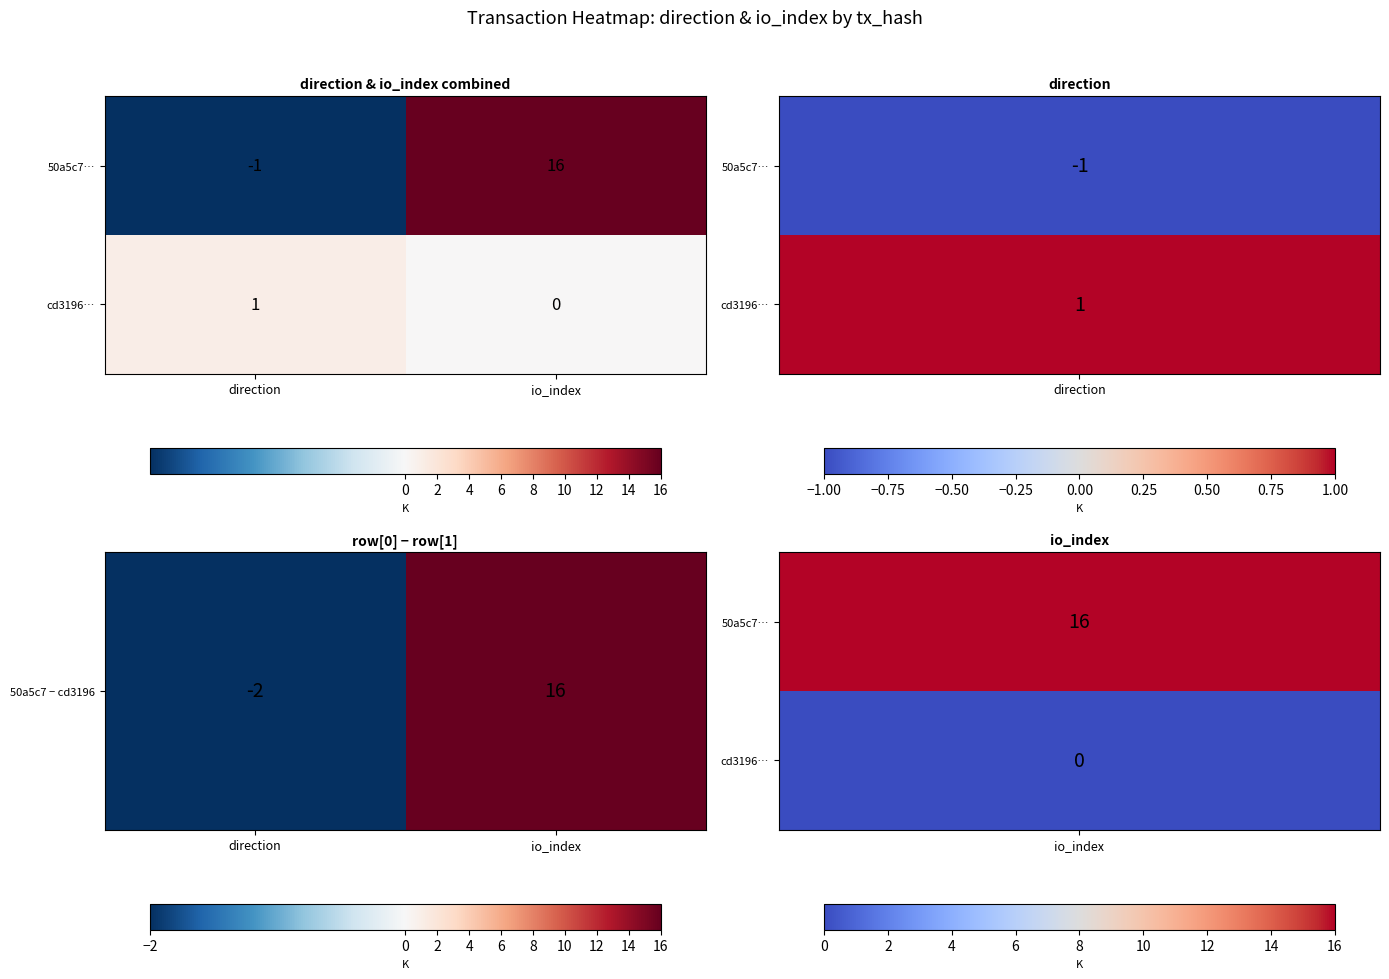

Rank the series at direction from lowest to highest value.

50a5c7…, cd3196…